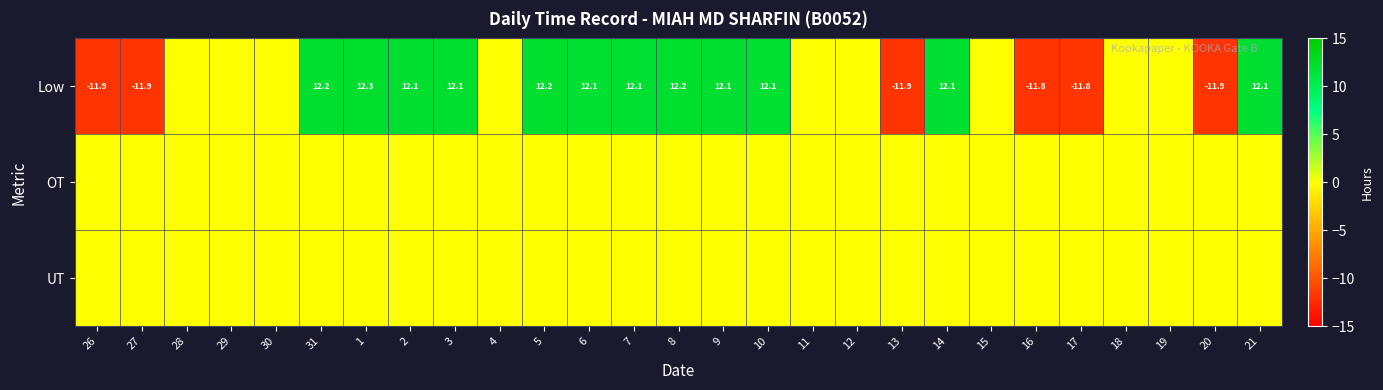

What is the greatest value displayed?

12.3